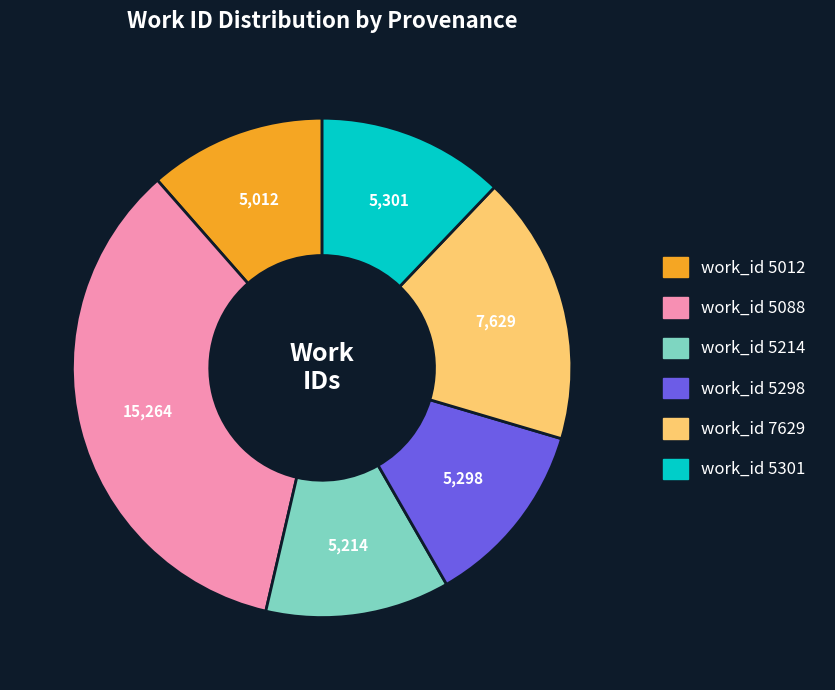

Which has a higher value, work_id 5088 or work_id 5012?

work_id 5088